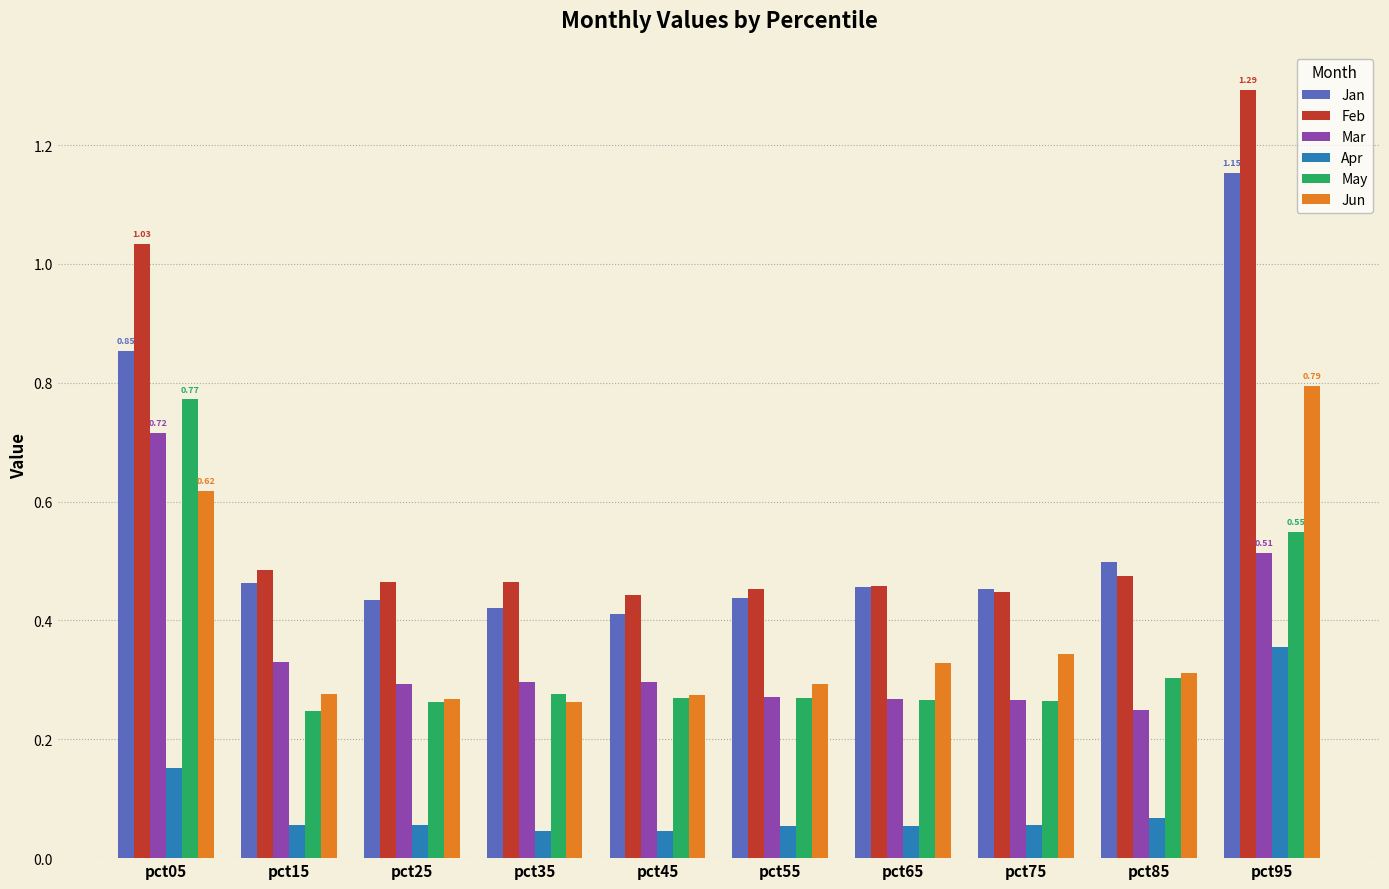

Which series has the largest range (max minus min)?

Feb